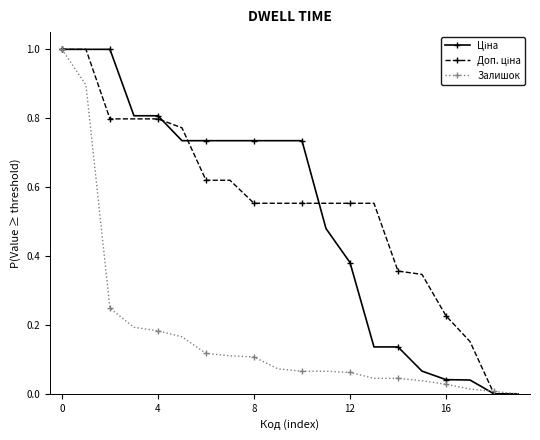

What is the maximum value shown in the chart?

1.0